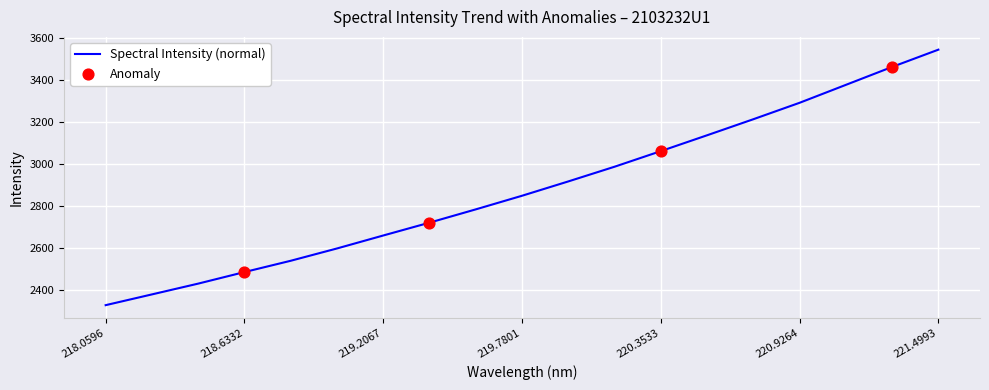

What is the maximum value shown in the chart?

3545.1